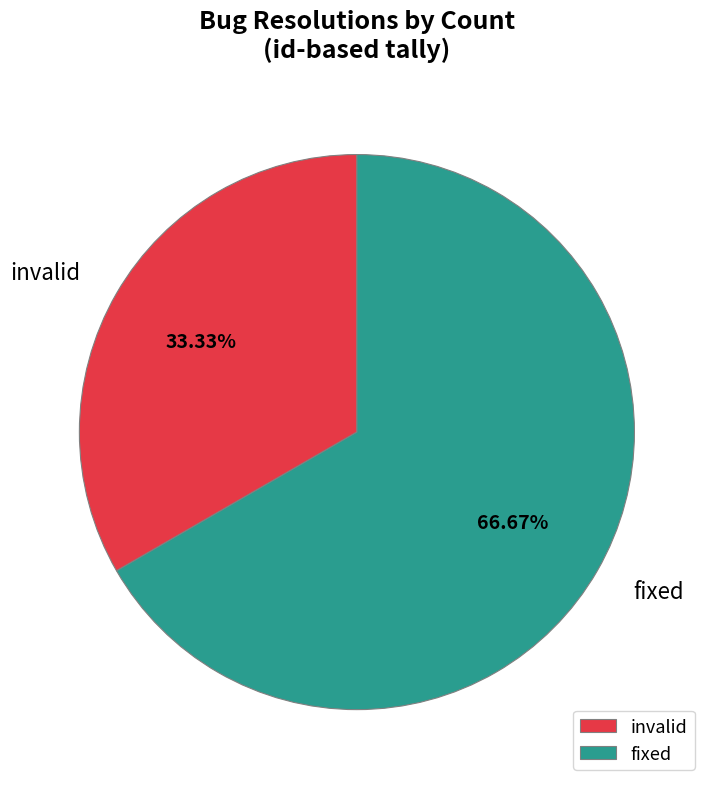

The fixed slice represents 67% of the pie. True or false?

True